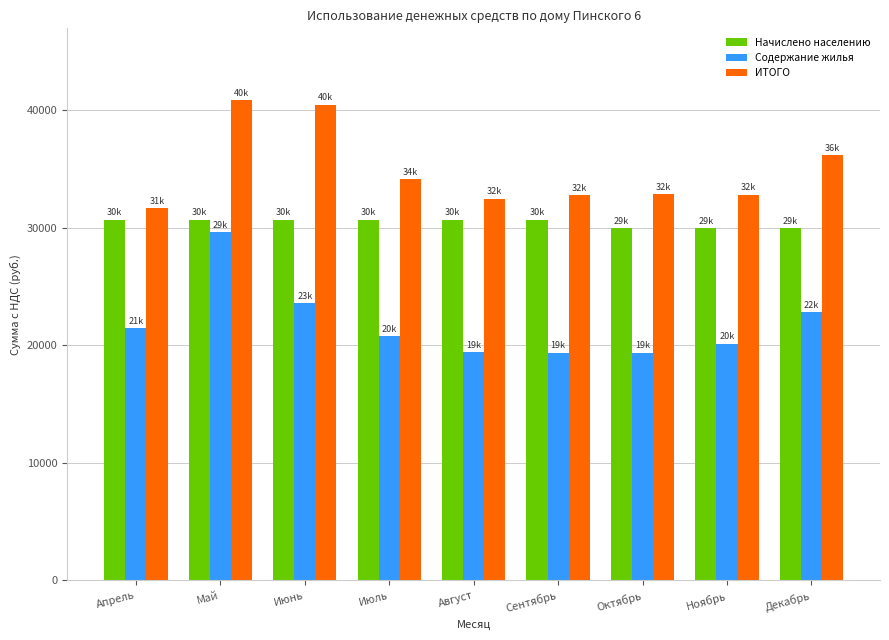

How many bars are there in total?

27